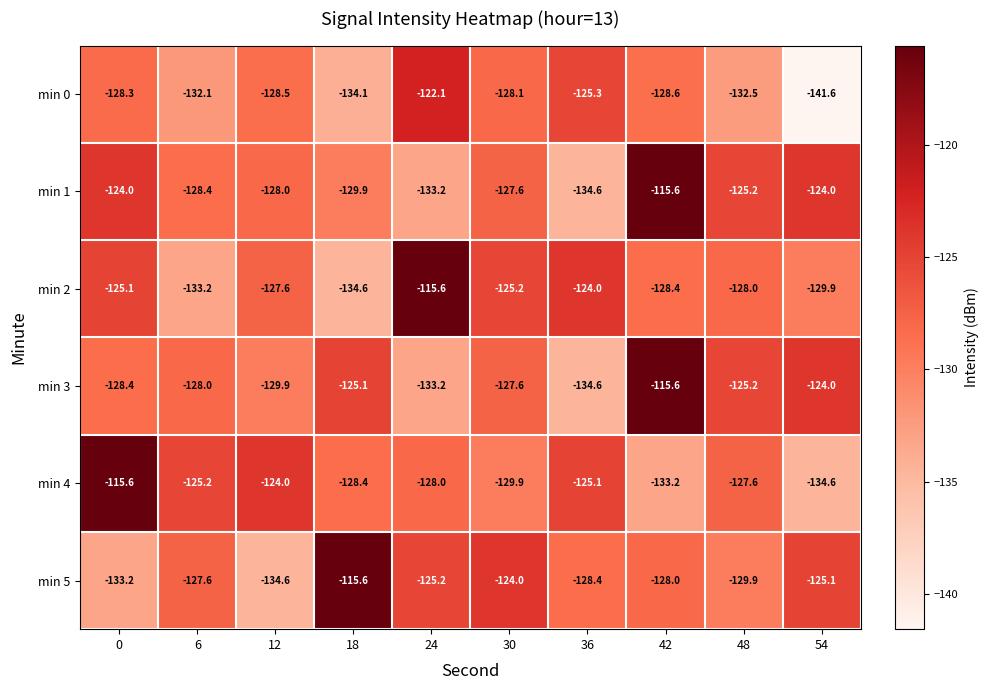

What is the lowest value of the min 0 series?

-141.6